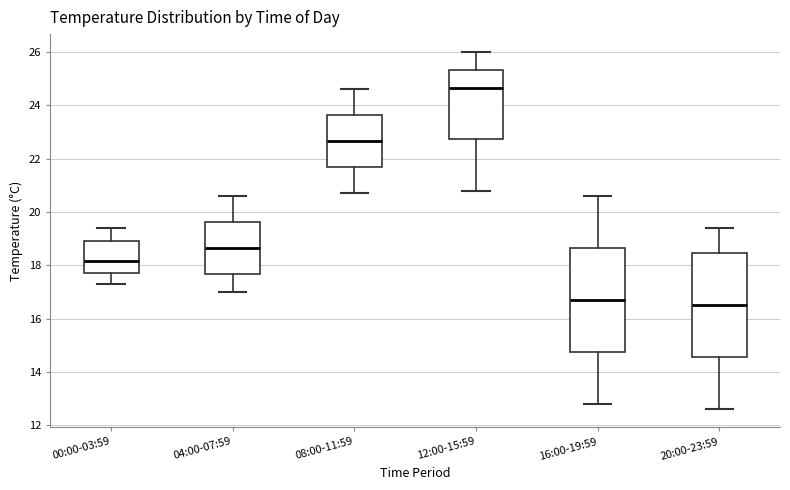

Which box has the highest median line?

12:00-15:59